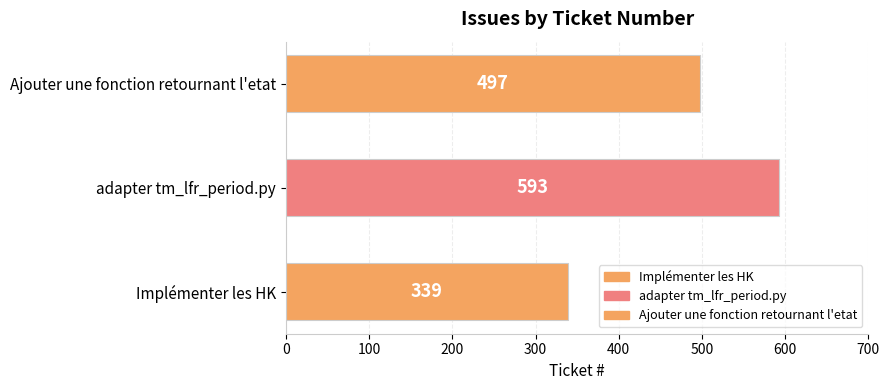

What is the smallest value displayed?

339